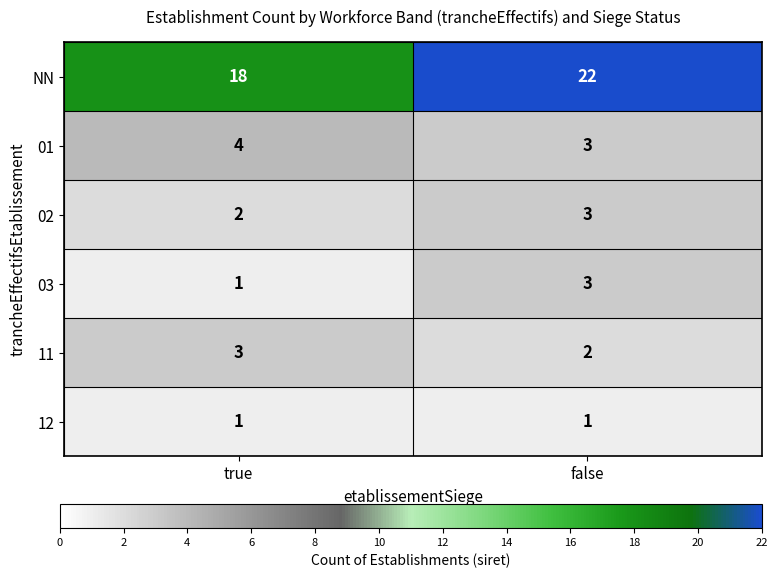

What is the minimum value shown in the chart?

1